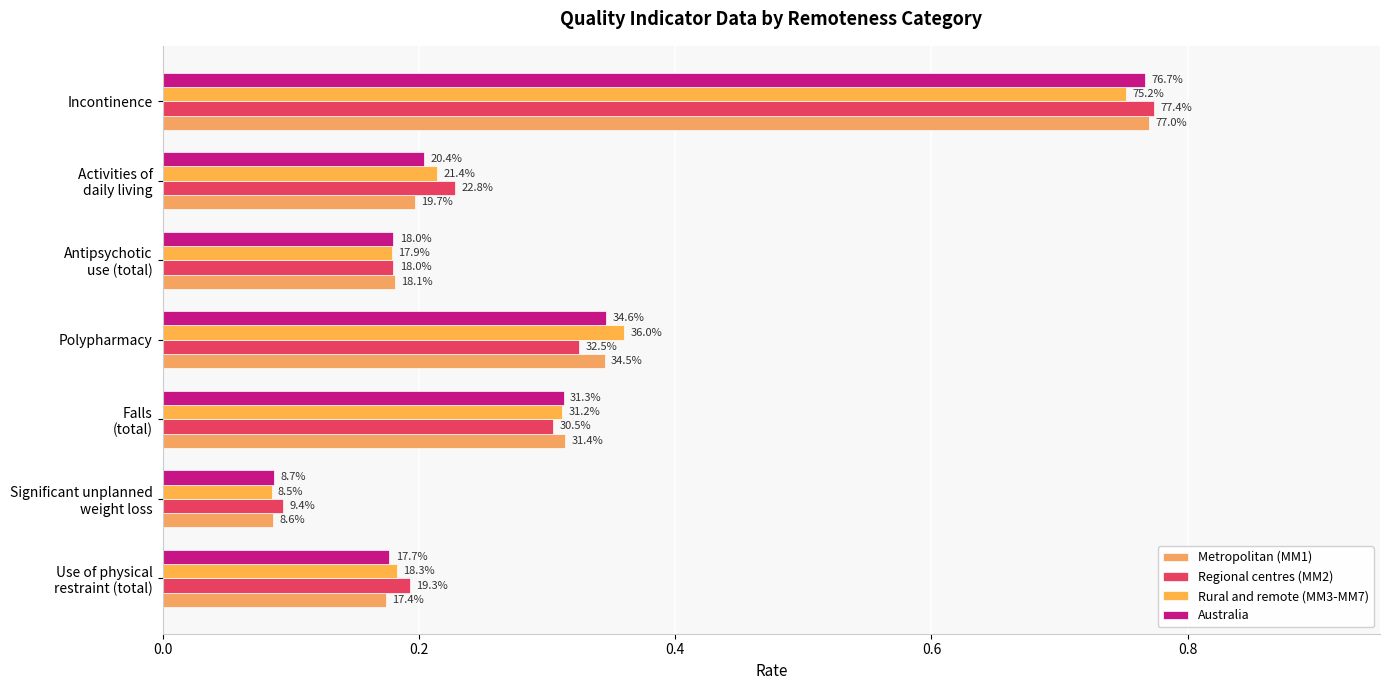

Rank the series by their maximum value, from lowest to highest.

Rural and remote (MM3-MM7), Australia, Metropolitan (MM1), Regional centres (MM2)